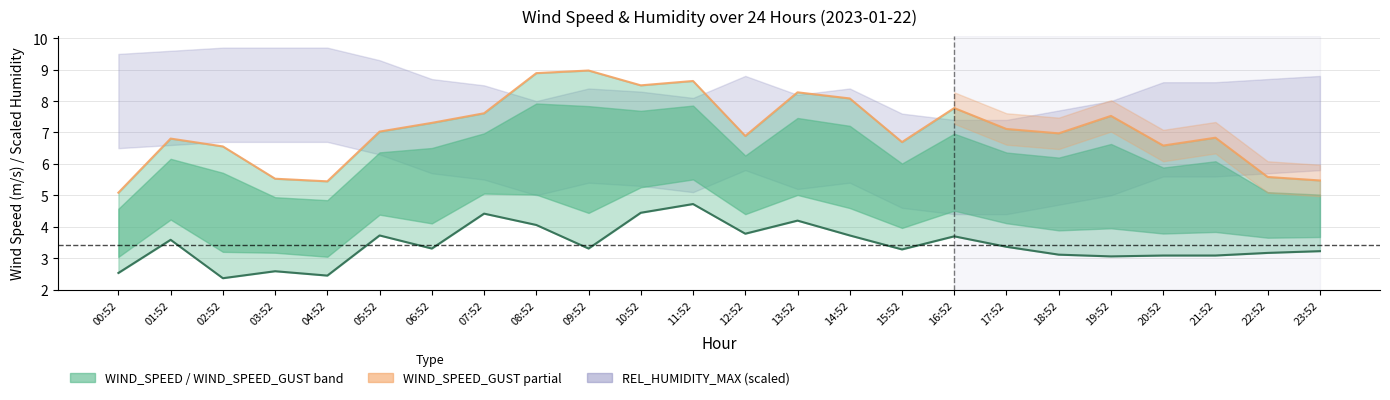

Reading right to left, list all the values displayed in this chart.

WIND_SPEED: 3.2	3.2	3.1	3.1	3.1	3.1	3.4	3.7	3.3	3.7	4.2	3.8	4.7	4.4	3.3	4.1	4.4	3.3	3.7	2.4	2.6	2.4	3.6	2.5
WIND_SPEED_GUST: 5.5	5.6	6.8	6.6	7.5	7.0	7.1	7.8	6.7	8.1	8.3	6.9	8.6	8.5	9.0	8.9	7.6	7.3	7.0	5.4	5.5	6.6	6.8	5.1